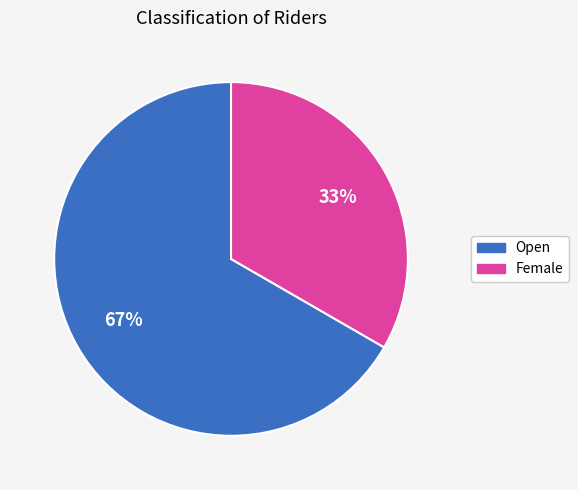

What percentage is the Open slice, to the nearest percent?

67%